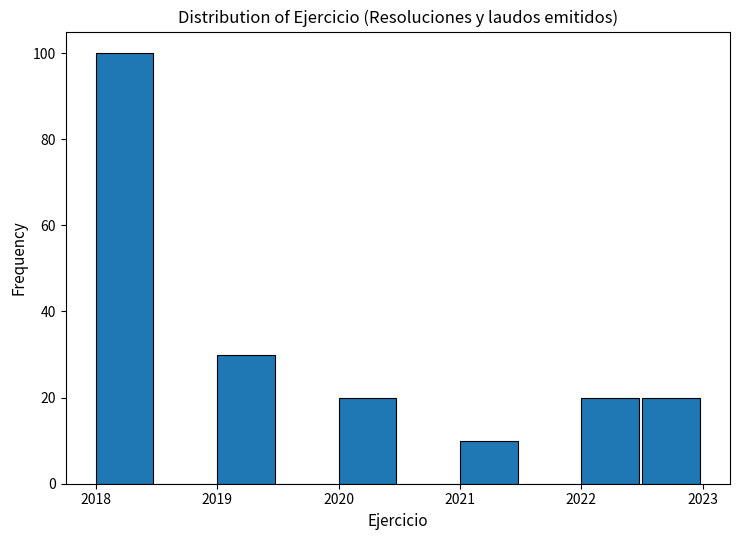

What is the height of the bar covering 2018.0 to 2018.5 on the x-axis? The values are not printed on the chart, so give them approximately, as read against the axis.

100